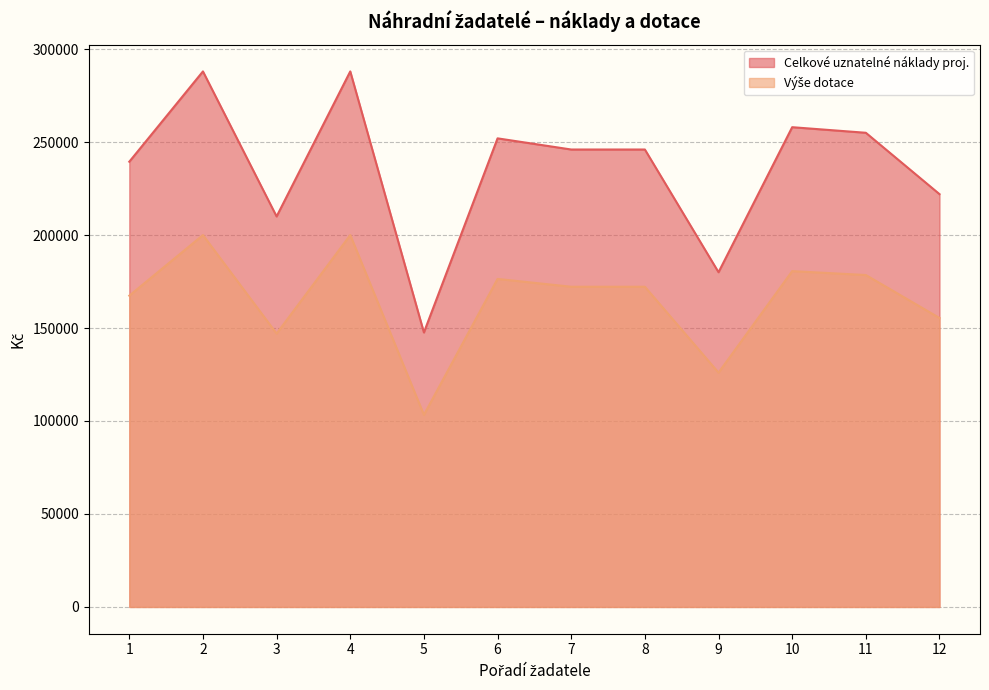

Reading right to left, transcribe all the data shown in this chart.

Celkové uznatelné náklady proj.: 222000	255000	258000	180000	246000	246000	252000	147600	288000	210000	288000	239437
Výše dotace: 155400	178500	180600	126000	172200	172200	176400	103300	200000	147000	200000	167400